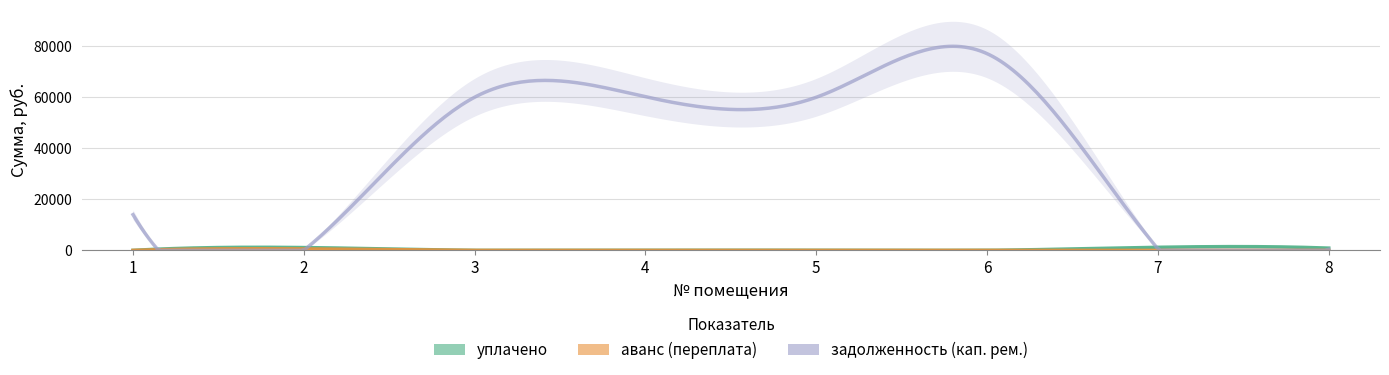

How many times do задолженность (кап. рем.) and аванс (переплата) cross each other?

2